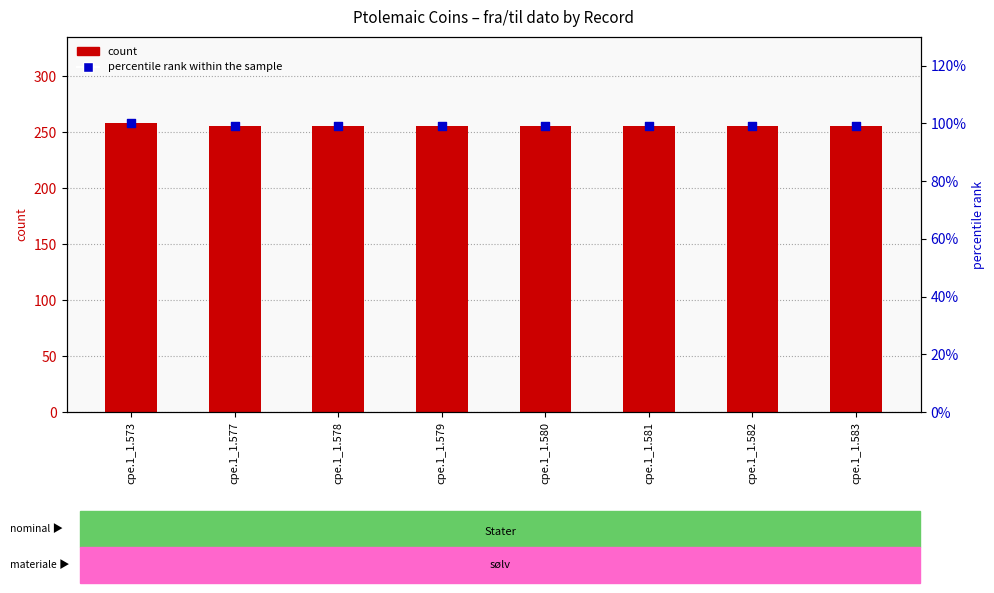

Which series contains the lowest Y value?

percentile rank within the sample